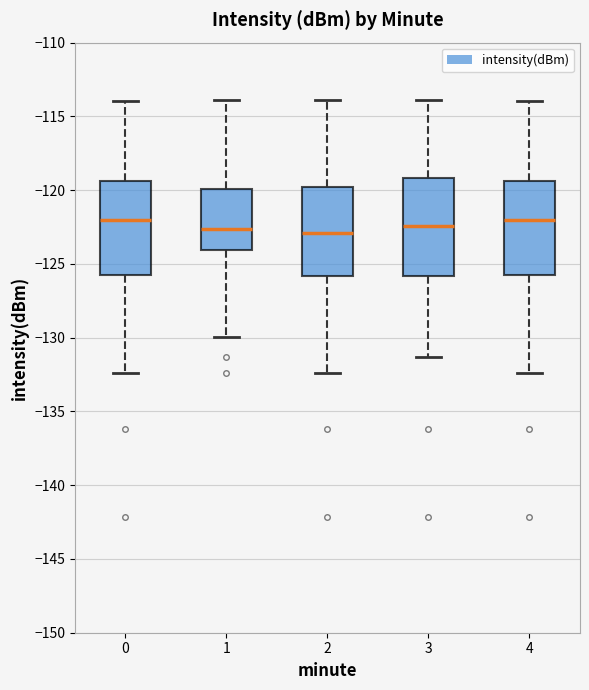

Where is the upper edge of the box at x = 4 on the y-axis? The values are not printed on the chart, so give them approximately, as read against the axis.

-119.5